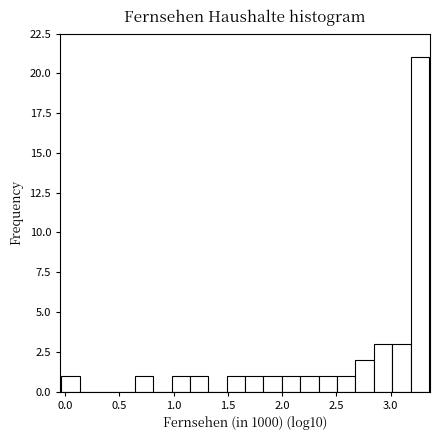

Read against the x-axis, roughly where is the centre of the tallest bar?

3.25